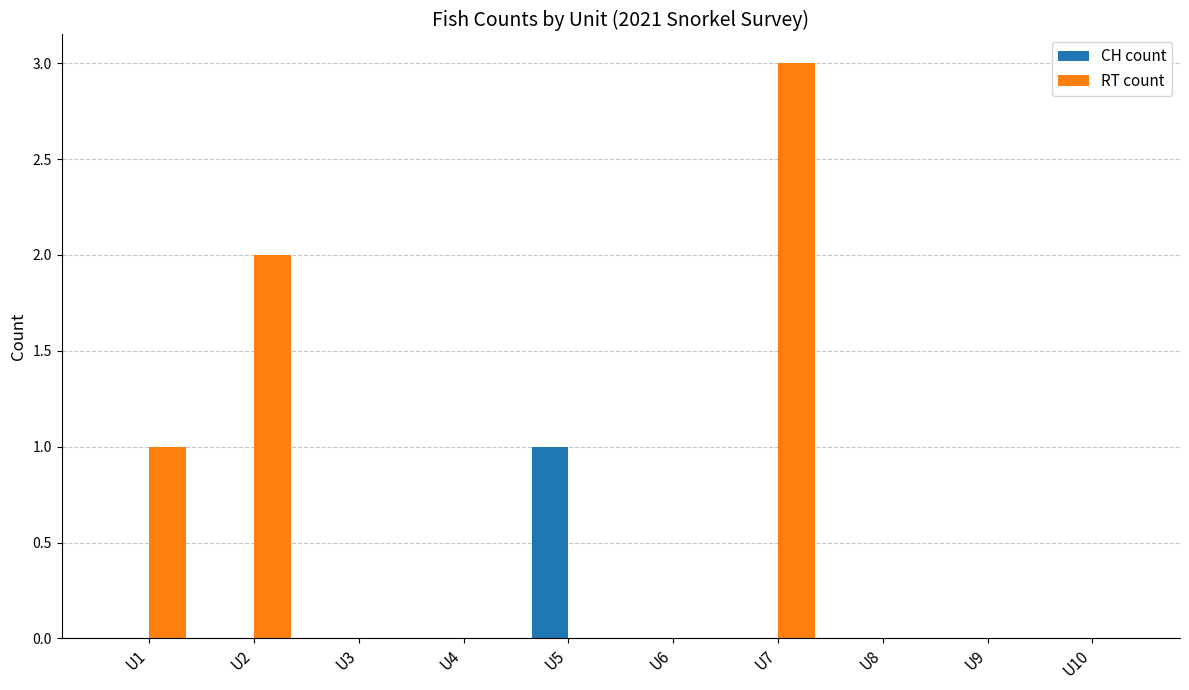

The value of RT count at U3 is 0. True or false?

True